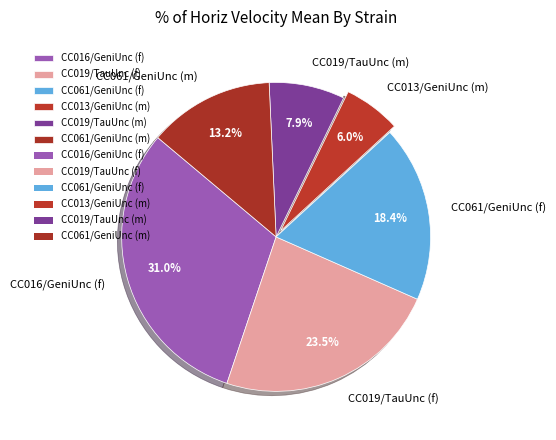

To the nearest percent, what is the combined percentage of CC061/GeniUnc (f) and CC013/GeniUnc (m)?

24%